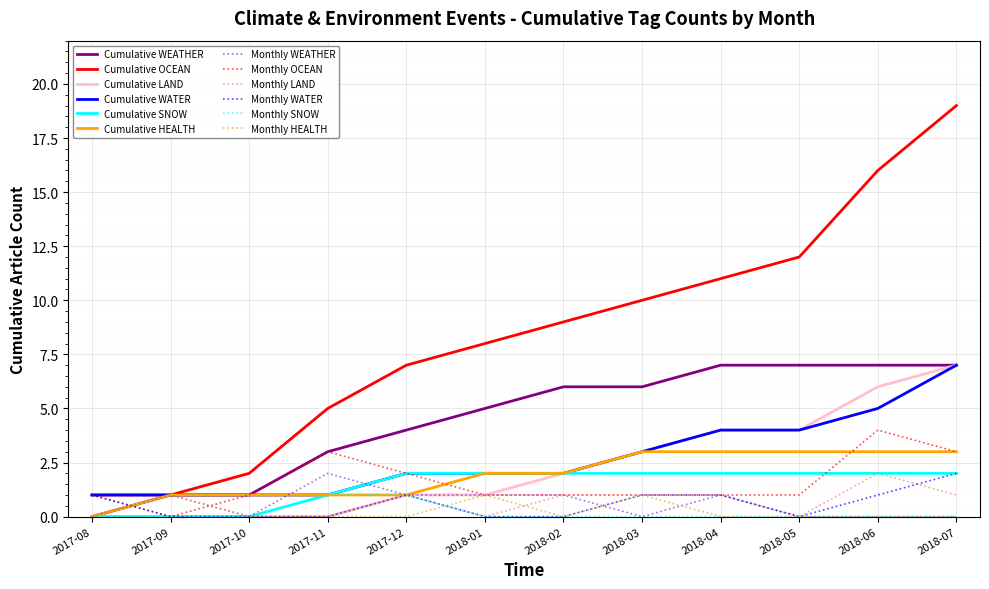

What position from the left is 2018-02?

7